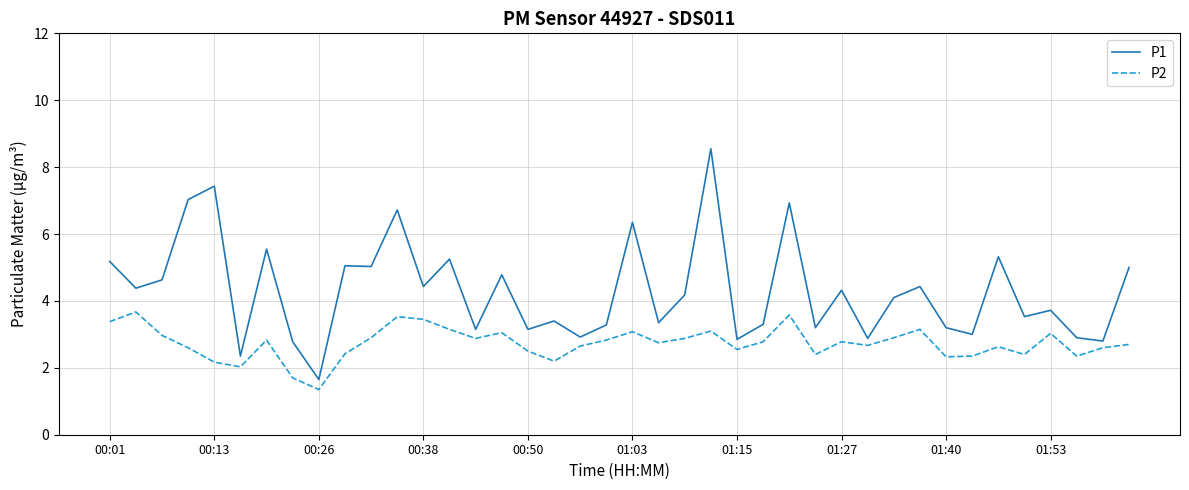

Which series has the largest total across all categories?

P1